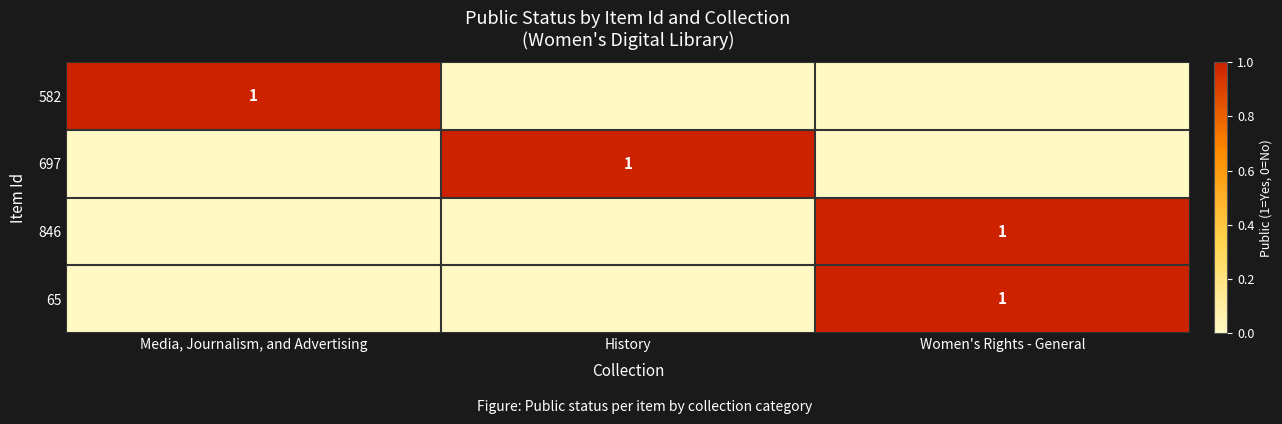

At which category does the chart reach its minimum across all series?

History